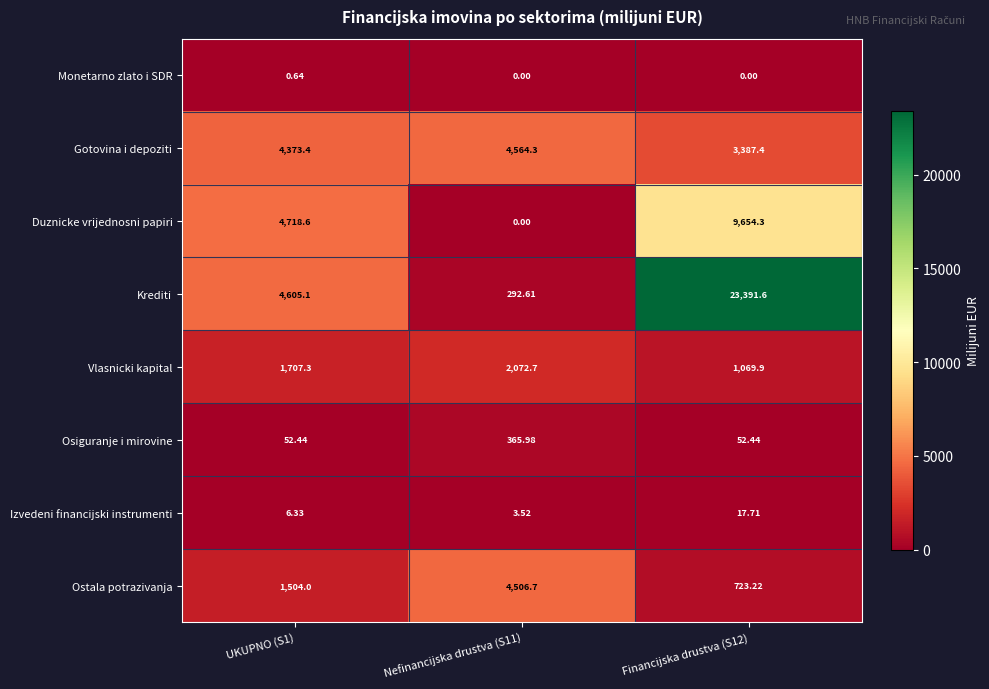

Which series has the largest range (max minus min)?

Krediti